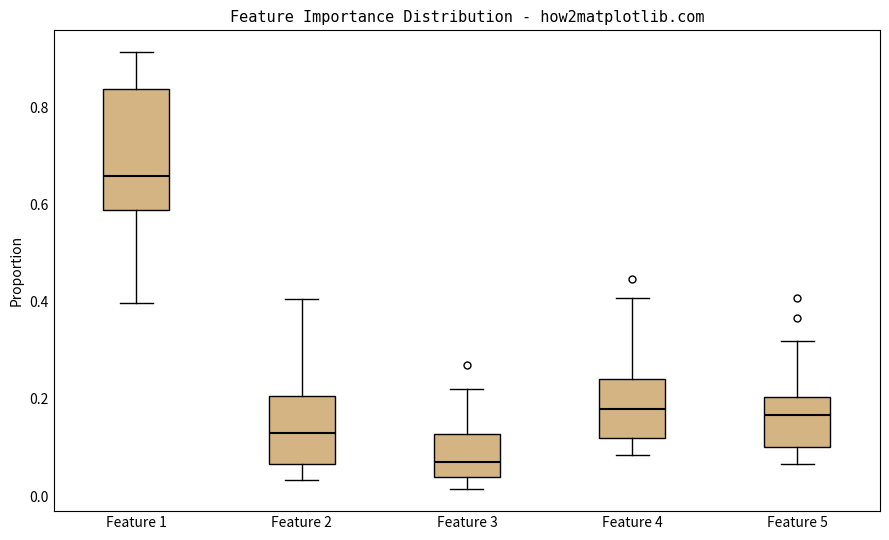

Which box has the lowest median line?

Feature 3